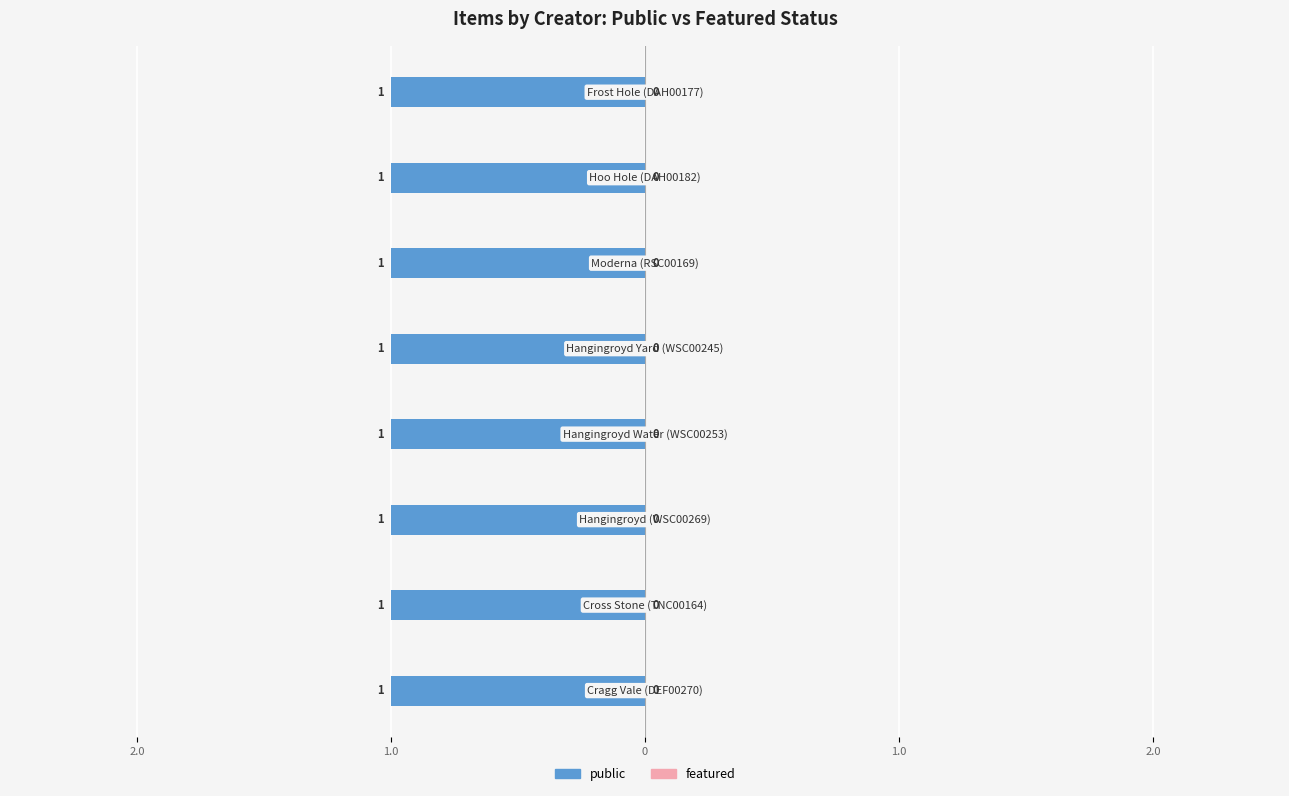

What are all the series names shown in the legend?

public, featured